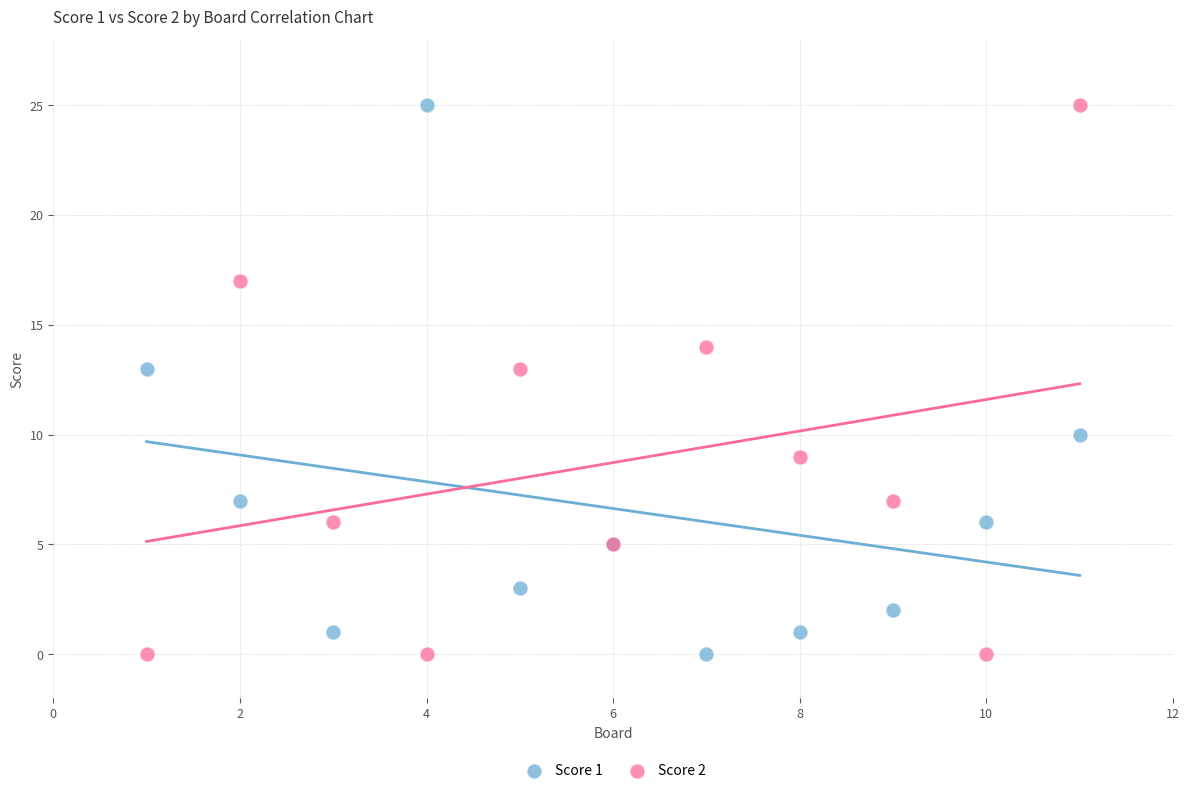

What is the X range (max minus min) for the scatter plot?

10